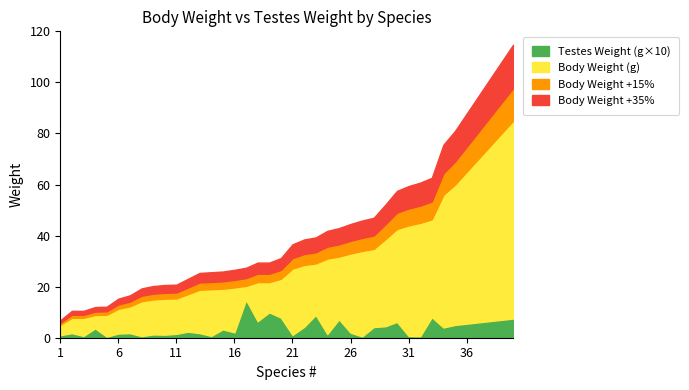

The Body Weight (g) series shows 59.8 at 27. True or false?

False